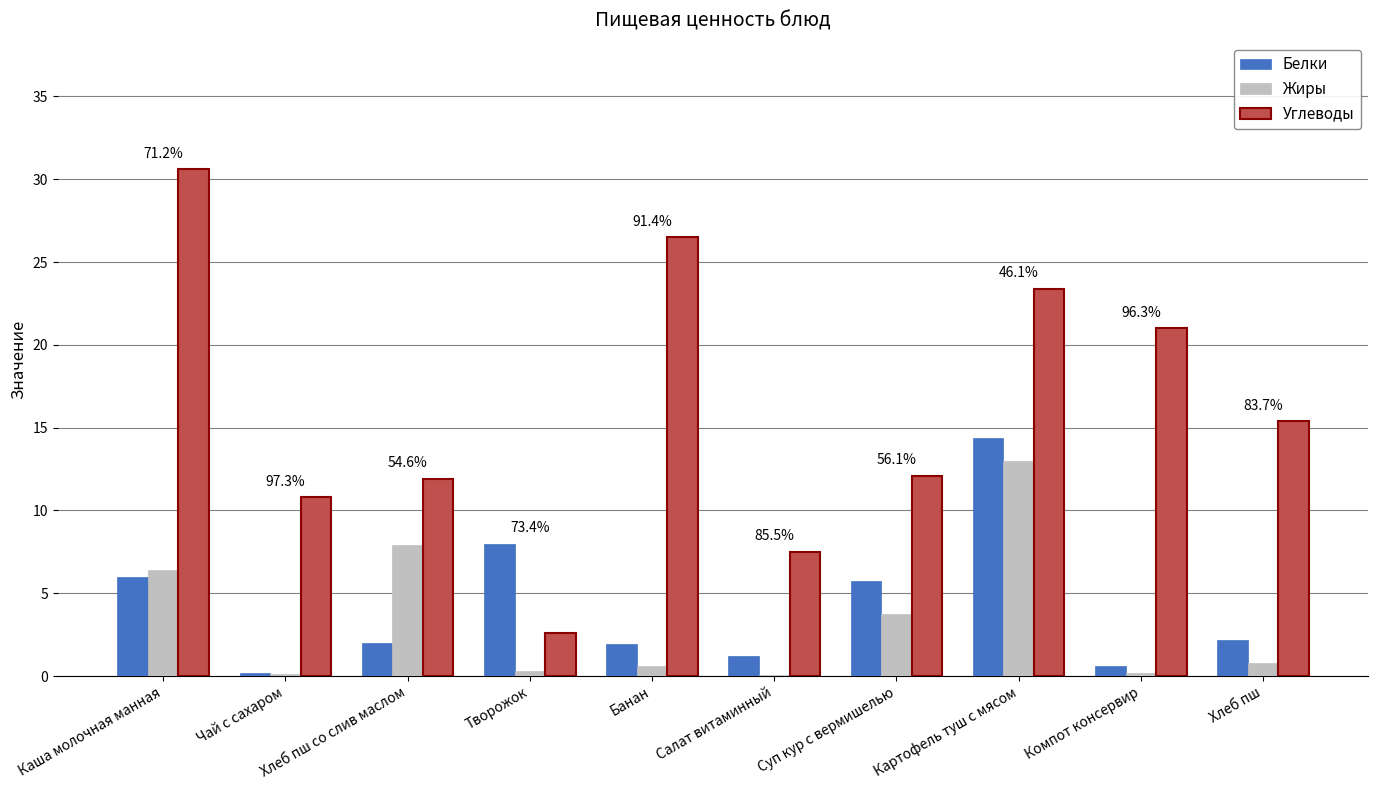

The value of Жиры at Каша молочная манная is 10.0. True or false?

False